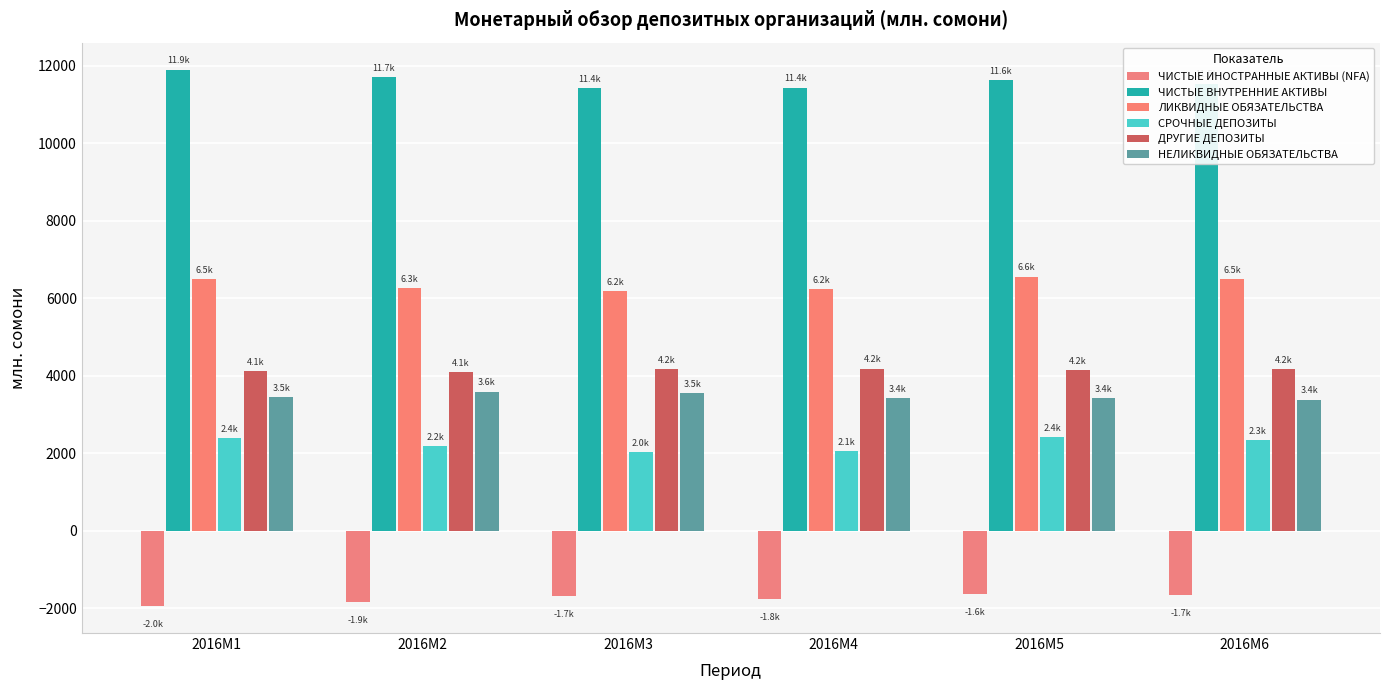

What is the total value across all series at 2016M1?

26389.8